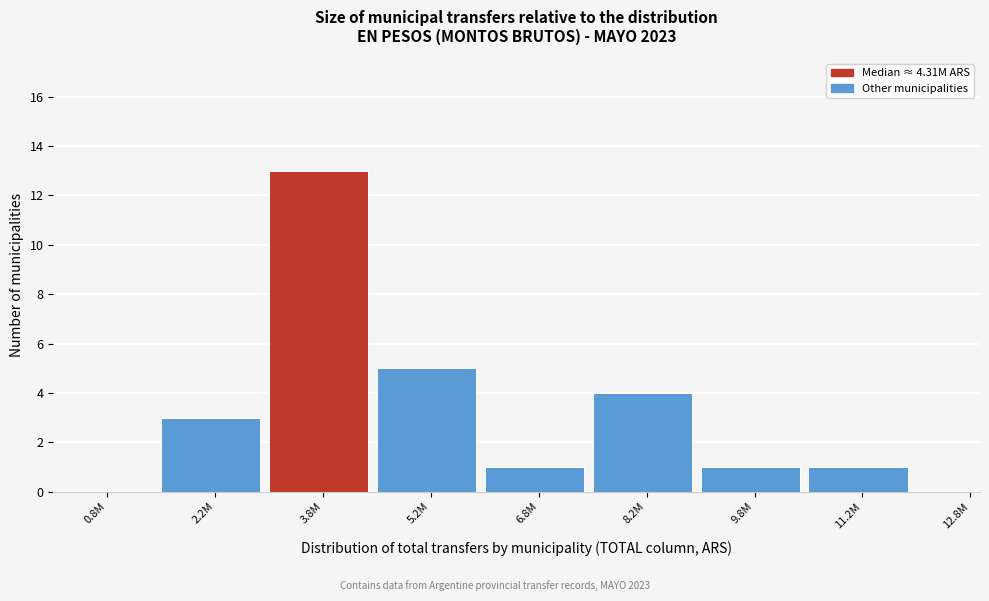

Reading left to right, what are all the values shown in this chart?

0.8M=0	2.2M=3	3.8M=13	5.2M=5	6.8M=1	8.2M=4	9.8M=1	11.2M=1	12.8M=0